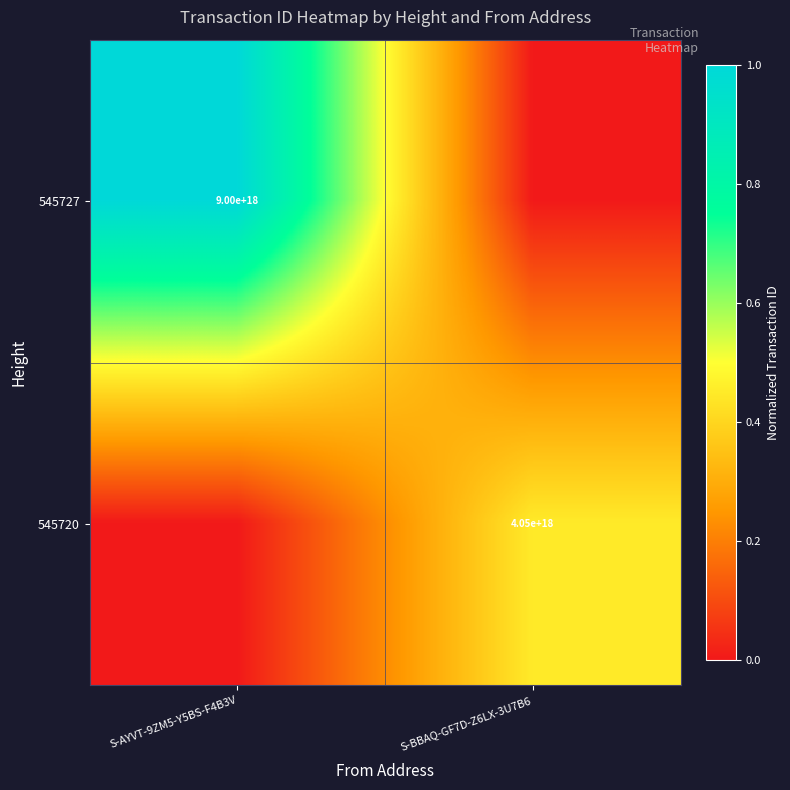

Is it true that 545720 equals 4050000000000000000 at S-BBAQ-GF7D-Z6LX-3U7B6?

True